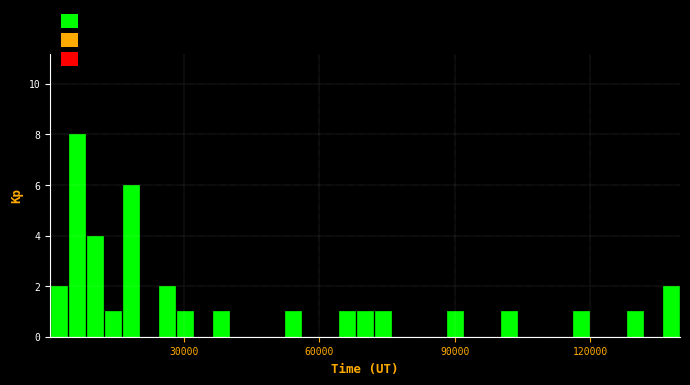

Around what value on the x-axis is the tallest bar? Give the approximate position of its centre, as read against the axis.

5000